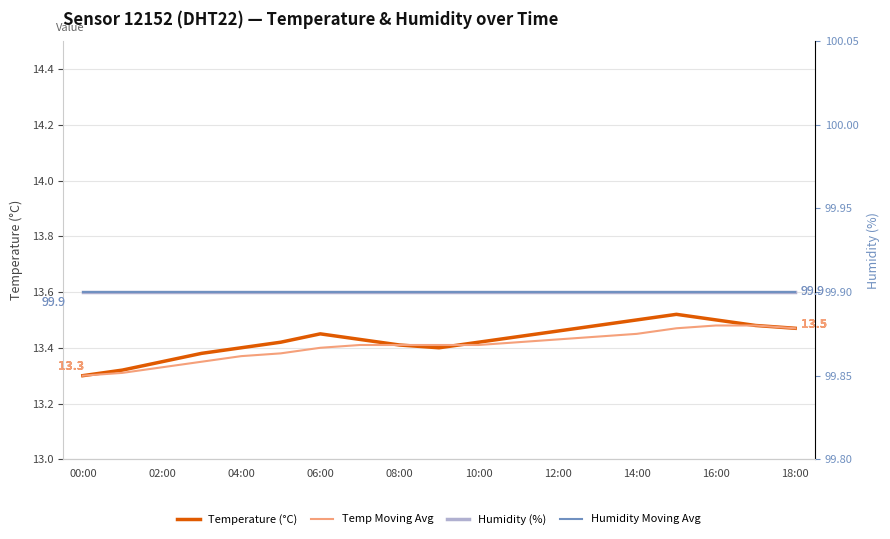

What is the highest value of the Humidity Moving Avg series?

99.9